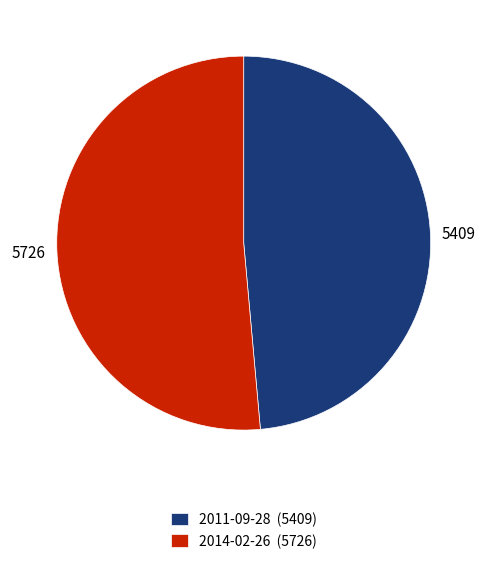

Between 2011-09-28 and 2014-02-26, which is larger?

2014-02-26